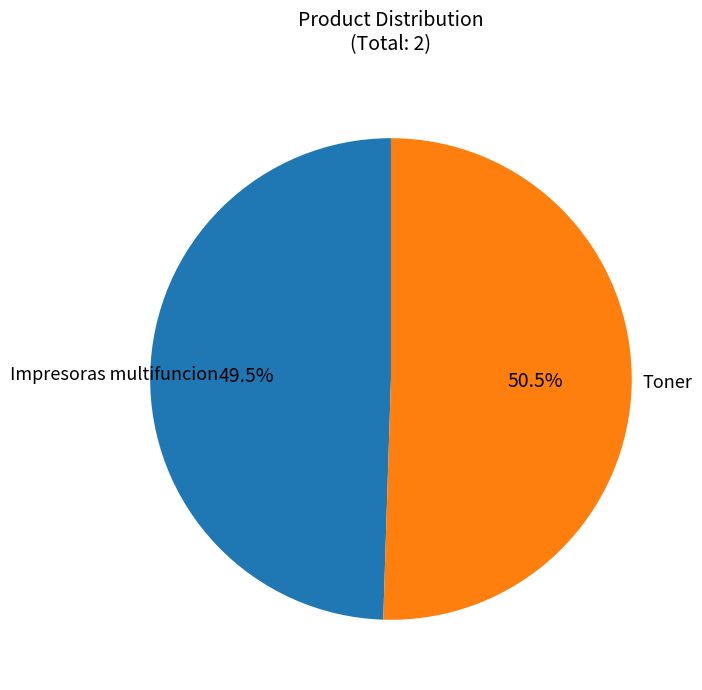

Is there a majority slice in this chart?

Yes